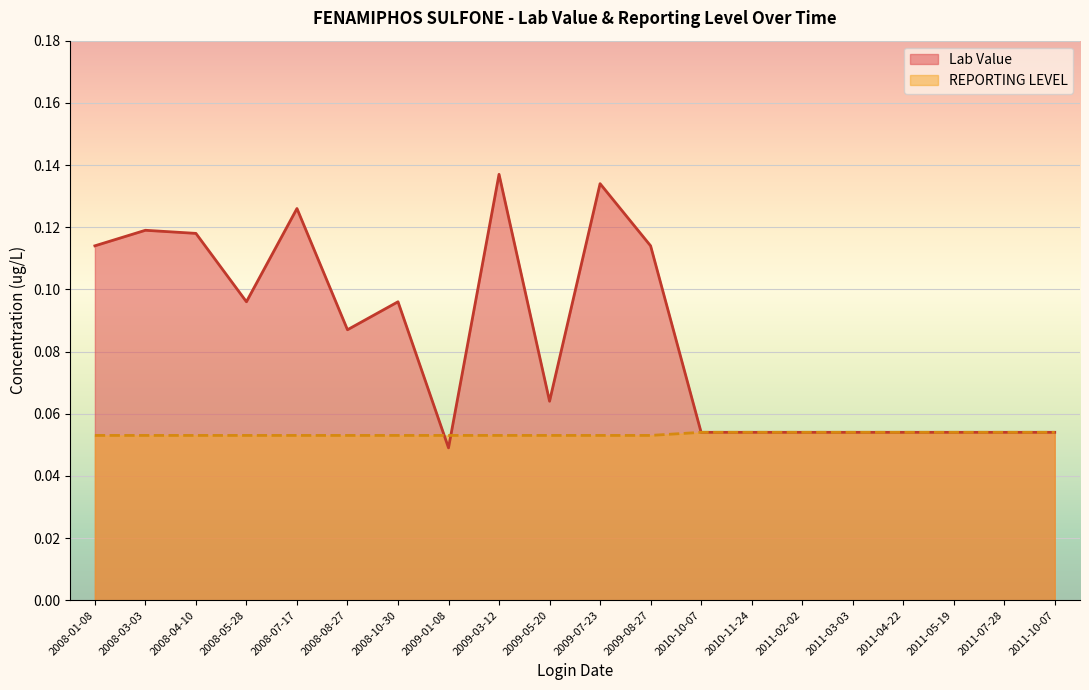

Is the value of REPORTING LEVEL at 2009-01-08 greater than the value of Lab Value at 2010-11-24?

No